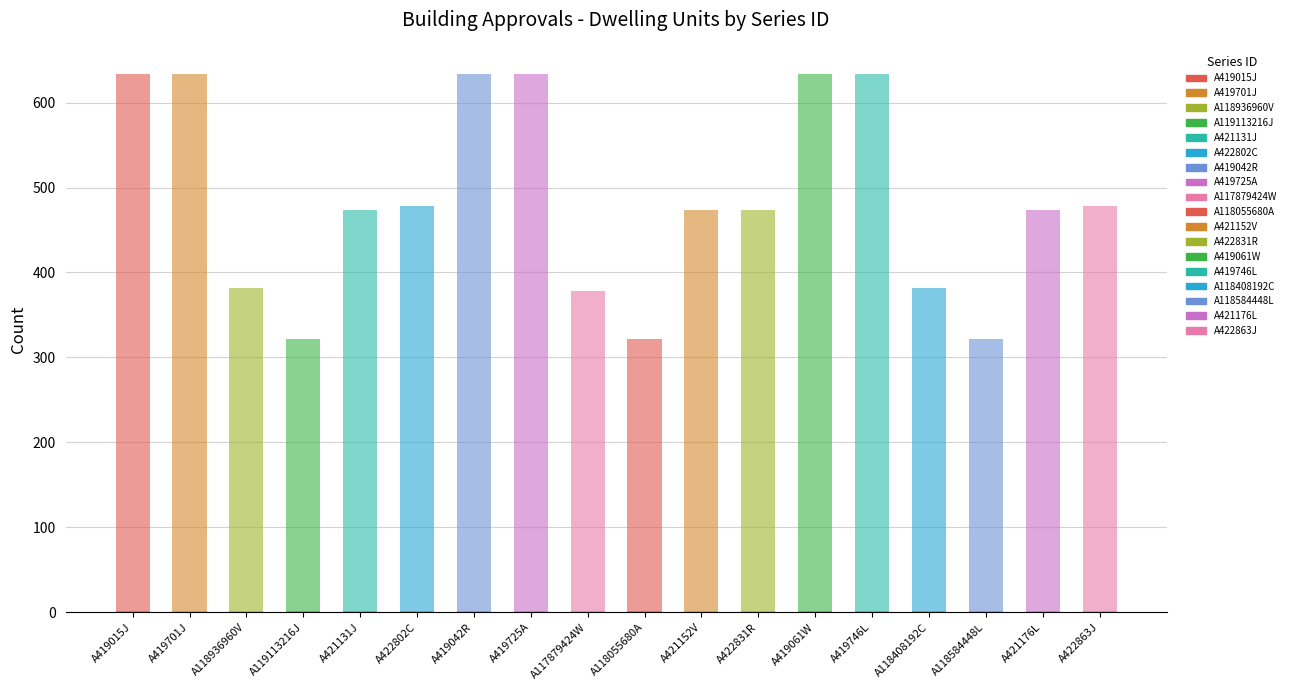

Are the bars horizontal?

No